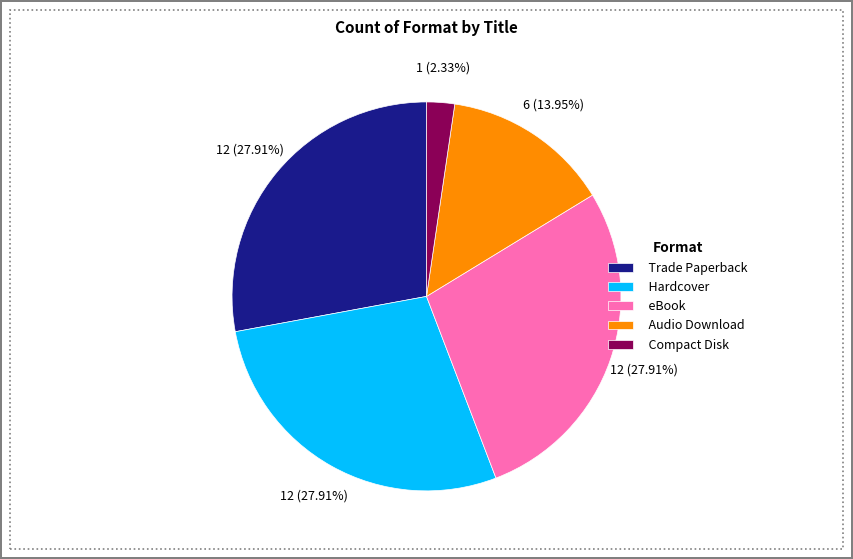

How much of the chart is everything except Hardcover?

72.1%